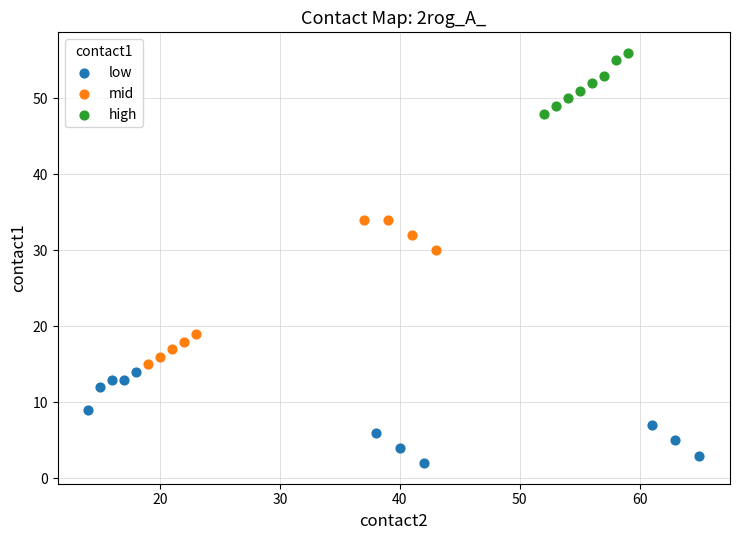

What are all the series names shown in the legend?

low, mid, high